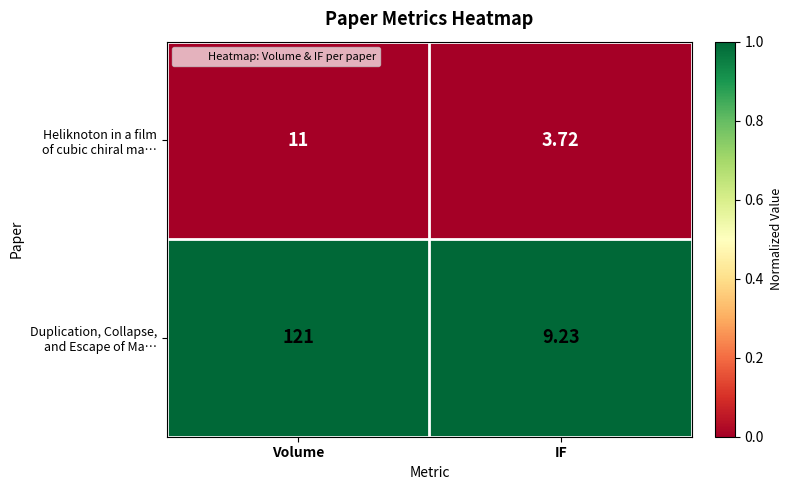

Which category has the lowest value across all series?

IF